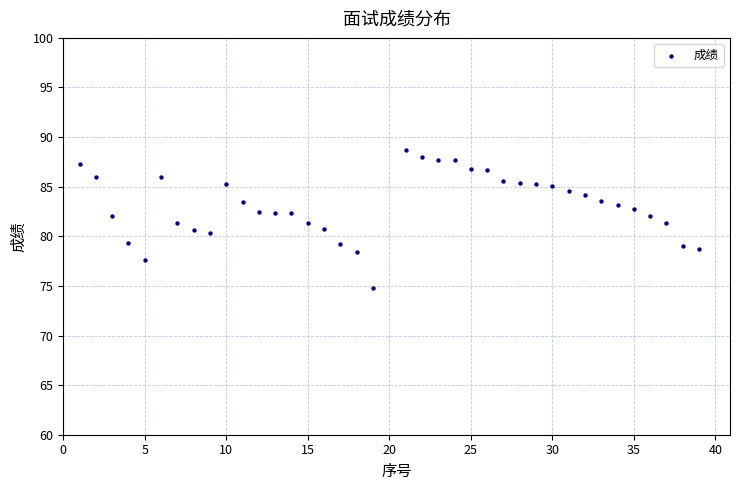

What is the range of Y values (max minus min)?

14.0